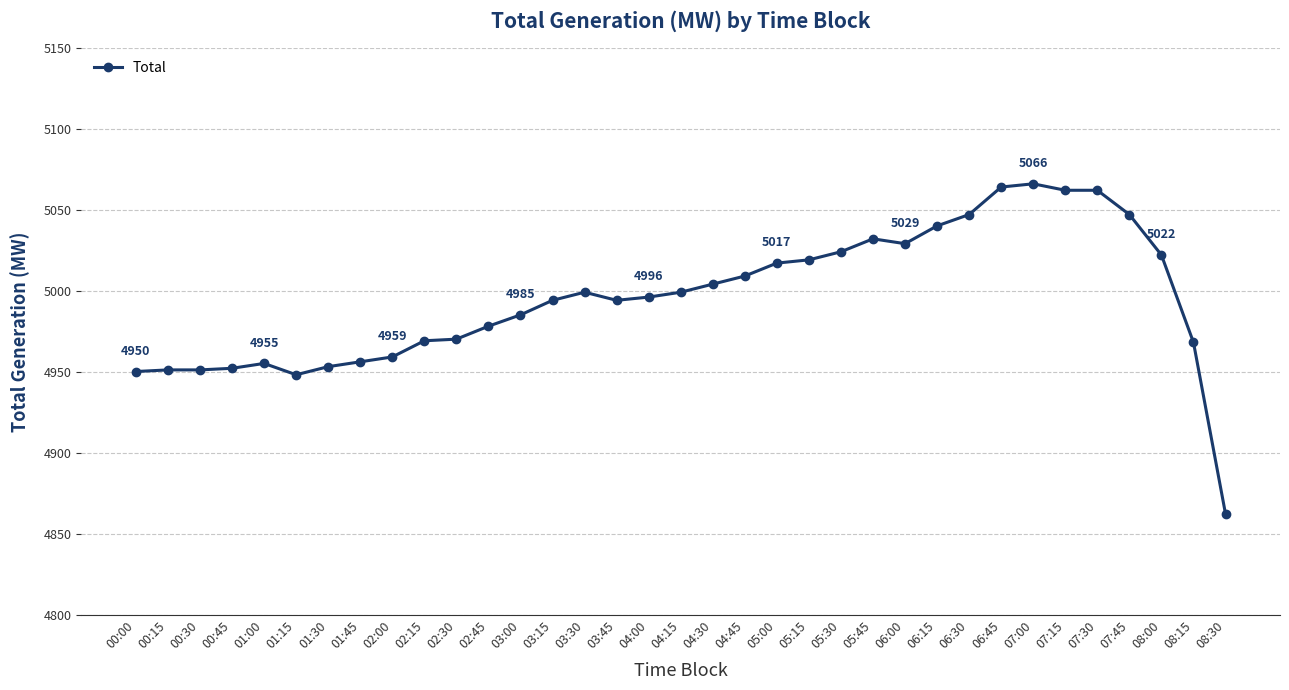

What is the label of the 4th point from the right?

07:45